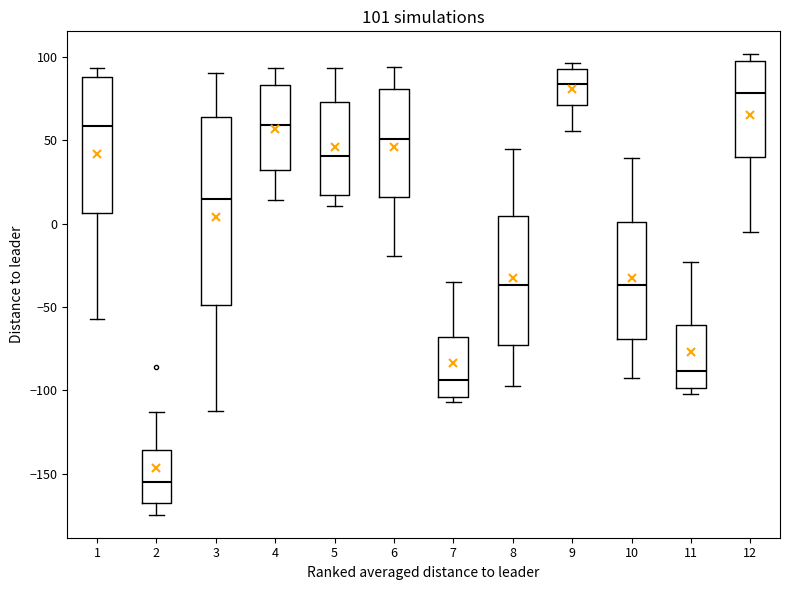

Which box's median line is the highest?

9